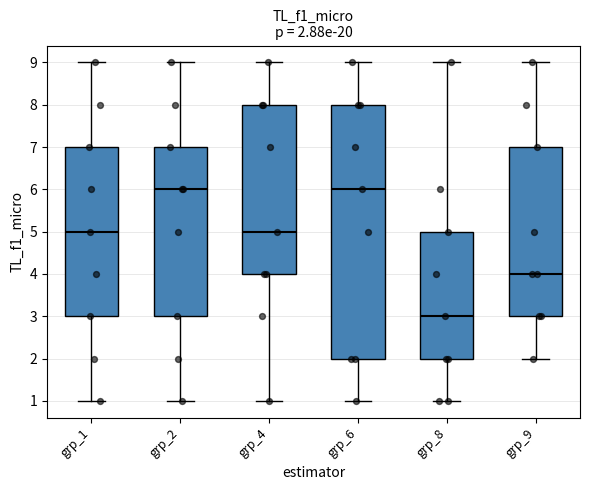

Comparing the boxes themselves (not the whiskers), which one is the tallest?

grp_6